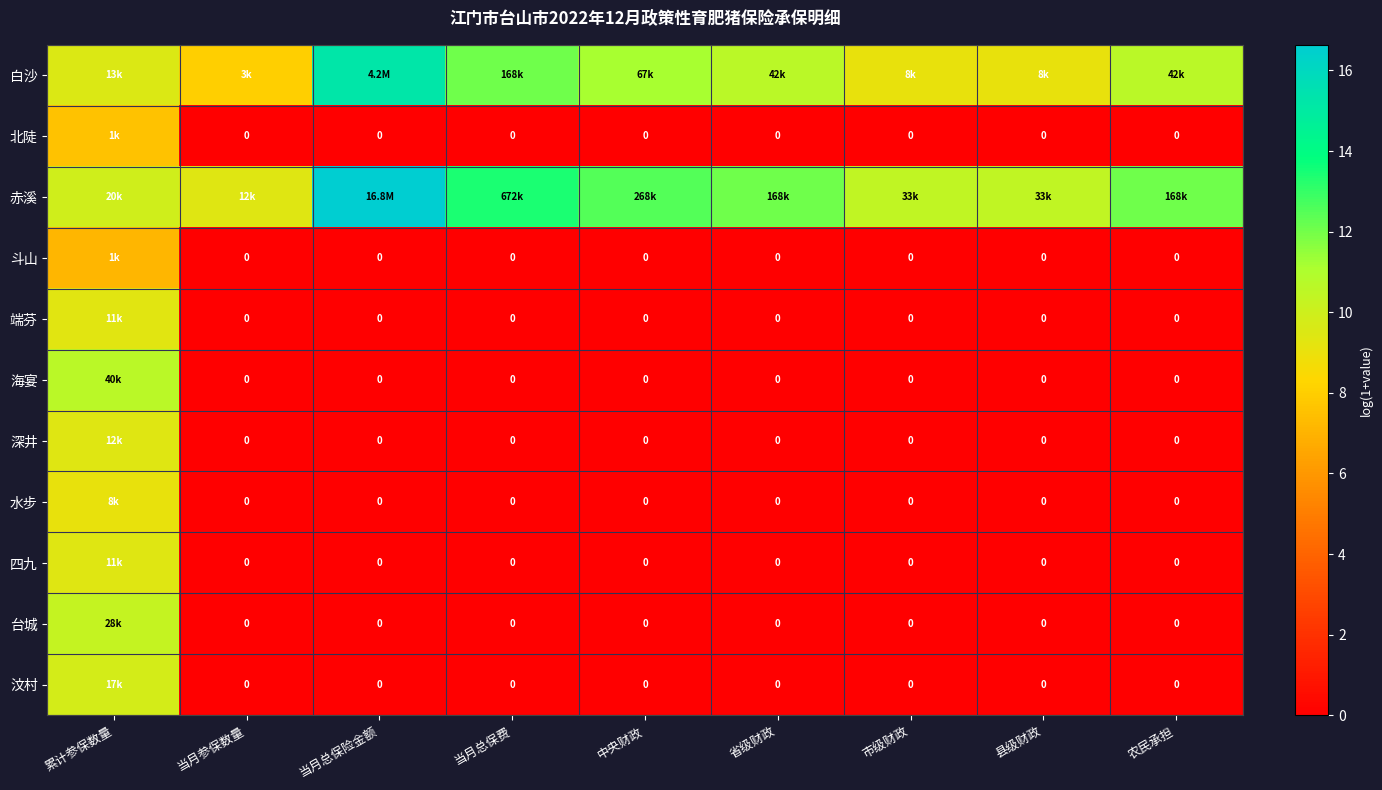

What is the greatest value displayed?

16.6